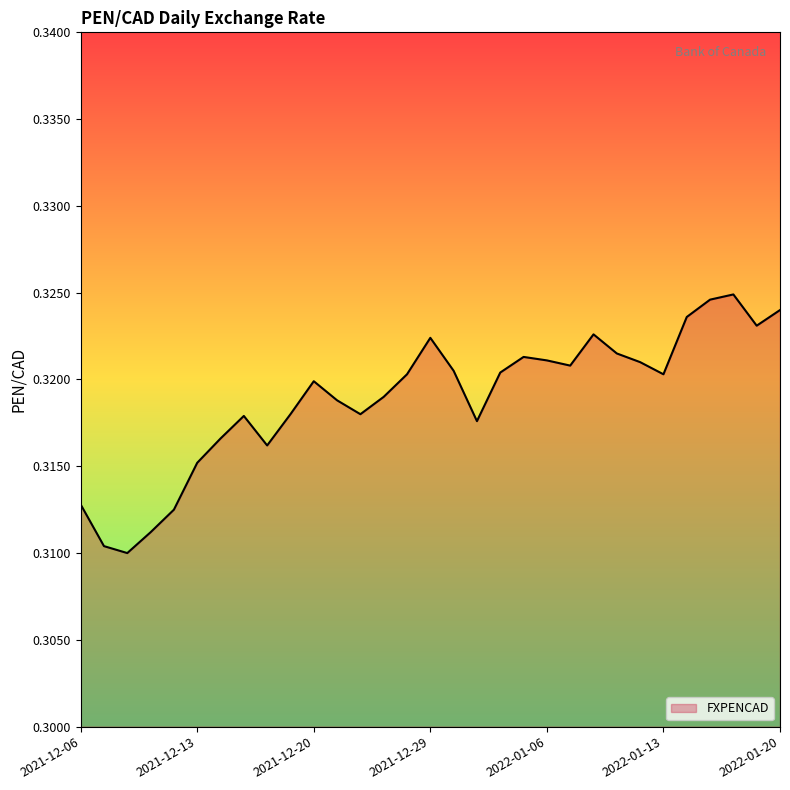

True or false: the data has more than 0 interior local peaks.

True